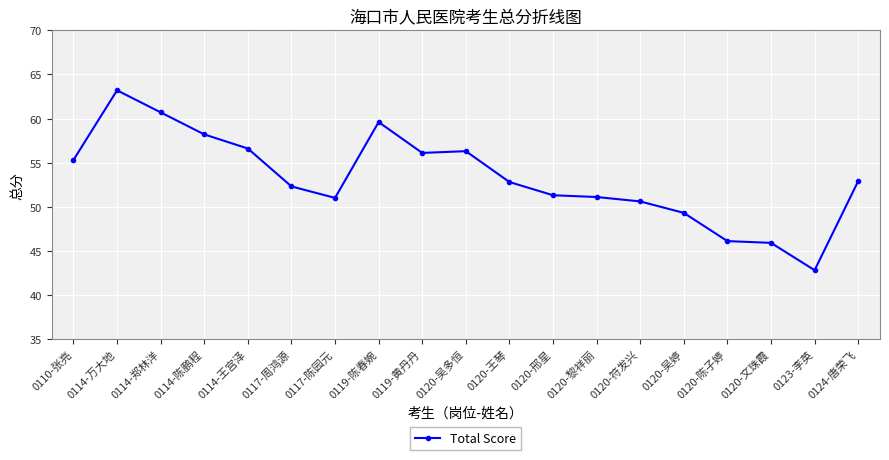

Read the value at 0123-李英.

42.8